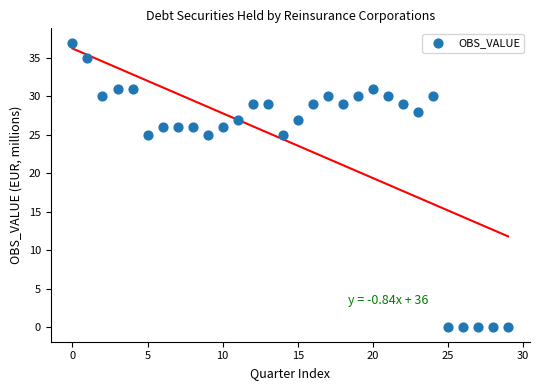

What is the range of Y values (max minus min)?

37